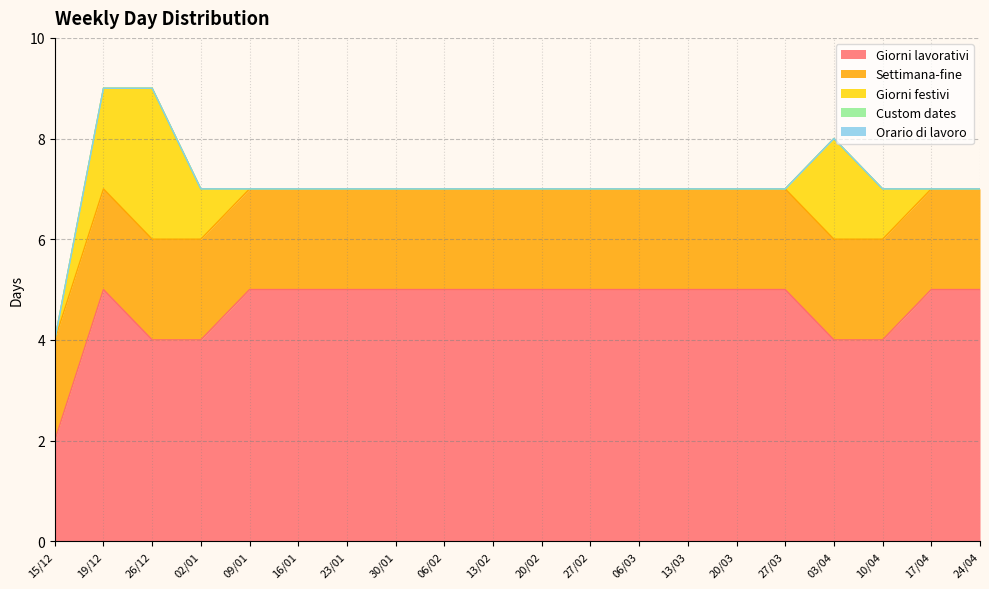

Reading right to left, transcribe all the data shown in this chart.

Giorni festivi: 24/04=0	17/04=0	10/04=1	03/04=2	27/03=0	20/03=0	13/03=0	06/03=0	27/02=0	20/02=0	13/02=0	06/02=0	30/01=0	23/01=0	16/01=0	09/01=0	02/01=1	26/12=3	19/12=2	15/12=0
Giorni lavorativi: 24/04=5	17/04=5	10/04=4	03/04=4	27/03=5	20/03=5	13/03=5	06/03=5	27/02=5	20/02=5	13/02=5	06/02=5	30/01=5	23/01=5	16/01=5	09/01=5	02/01=4	26/12=4	19/12=5	15/12=2
Settimana-fine: 24/04=2	17/04=2	10/04=2	03/04=2	27/03=2	20/03=2	13/03=2	06/03=2	27/02=2	20/02=2	13/02=2	06/02=2	30/01=2	23/01=2	16/01=2	09/01=2	02/01=2	26/12=2	19/12=2	15/12=2
Custom dates: 24/04=0	17/04=0	10/04=0	03/04=0	27/03=0	20/03=0	13/03=0	06/03=0	27/02=0	20/02=0	13/02=0	06/02=0	30/01=0	23/01=0	16/01=0	09/01=0	02/01=0	26/12=0	19/12=0	15/12=0
Orario di lavoro: 24/04=0	17/04=0	10/04=0	03/04=0	27/03=0	20/03=0	13/03=0	06/03=0	27/02=0	20/02=0	13/02=0	06/02=0	30/01=0	23/01=0	16/01=0	09/01=0	02/01=0	26/12=0	19/12=0	15/12=0